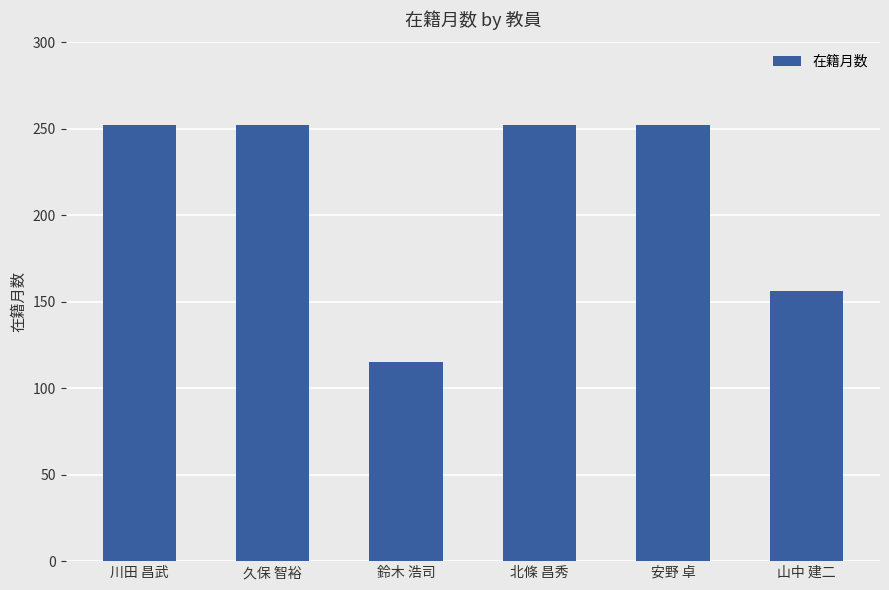

How many values are between 156 and 252?

5